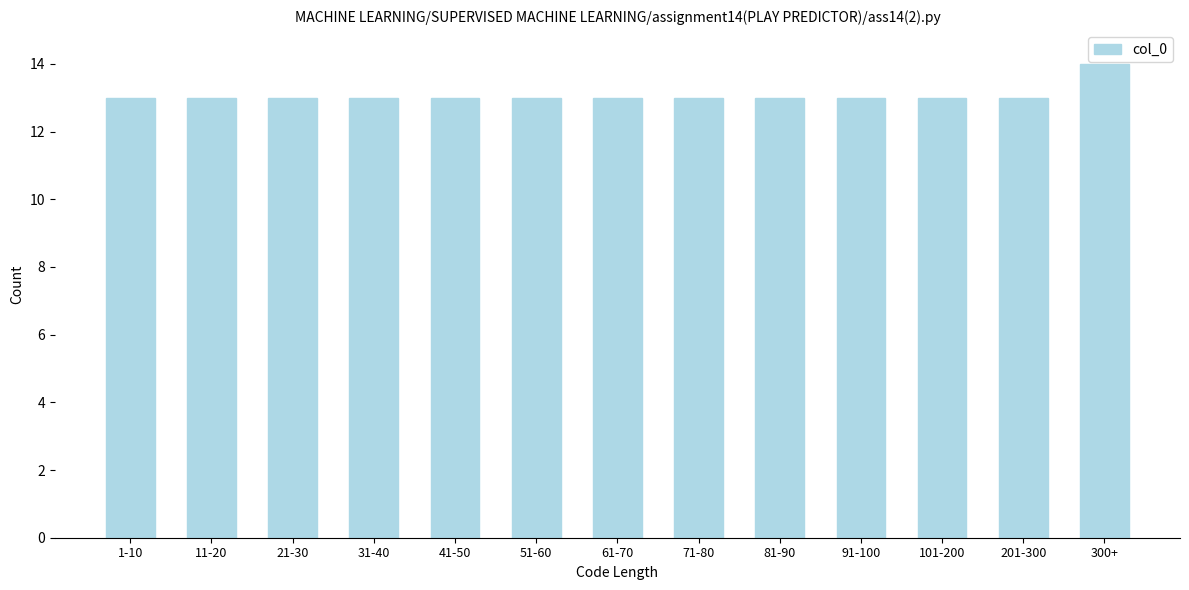

Reading left to right, list all the values displayed in this chart.

13	13	13	13	13	13	13	13	13	13	13	13	14